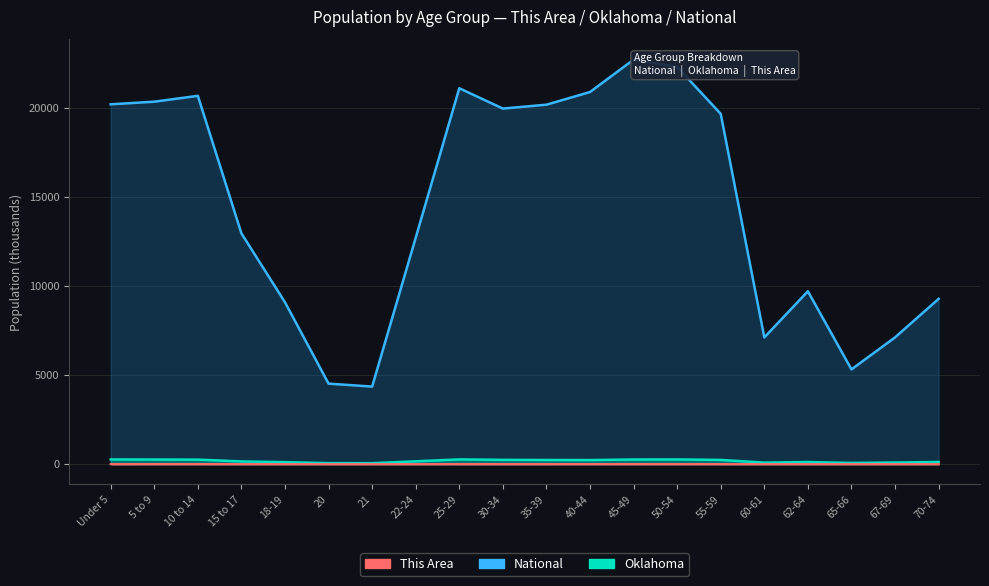

True or false: National has a value of 3122.1 at 20.

False